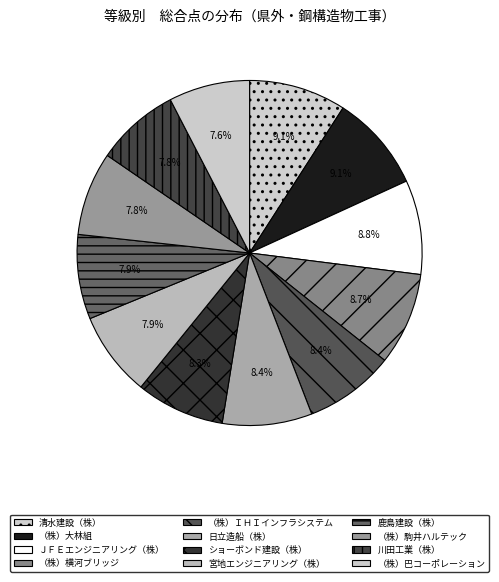

Approximately how many times larger is the value at 宮地エンジニアリング（株） compared to 鹿島建設（株）?

1.0